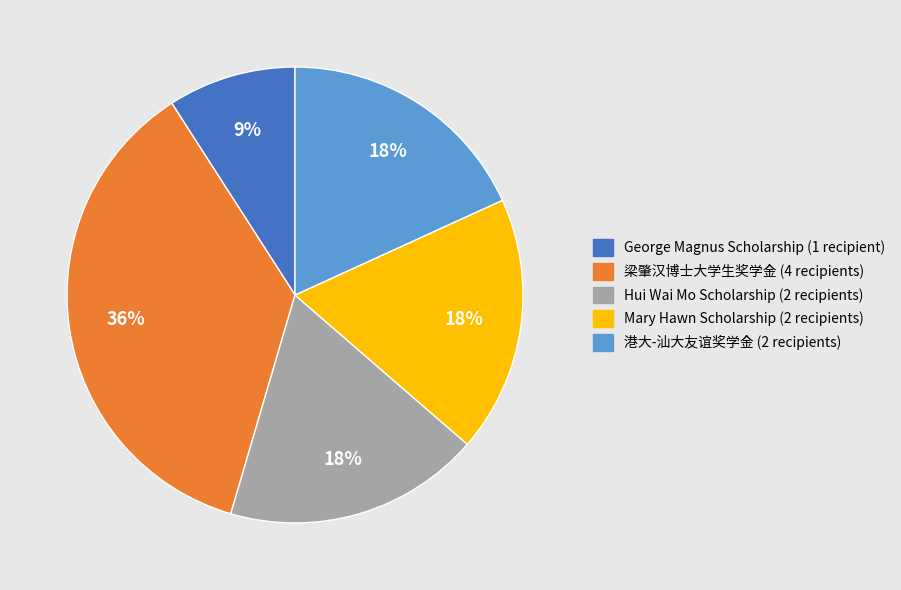

Is it true that Hui Wai Mo Scholarship is 26% of the pie?

False